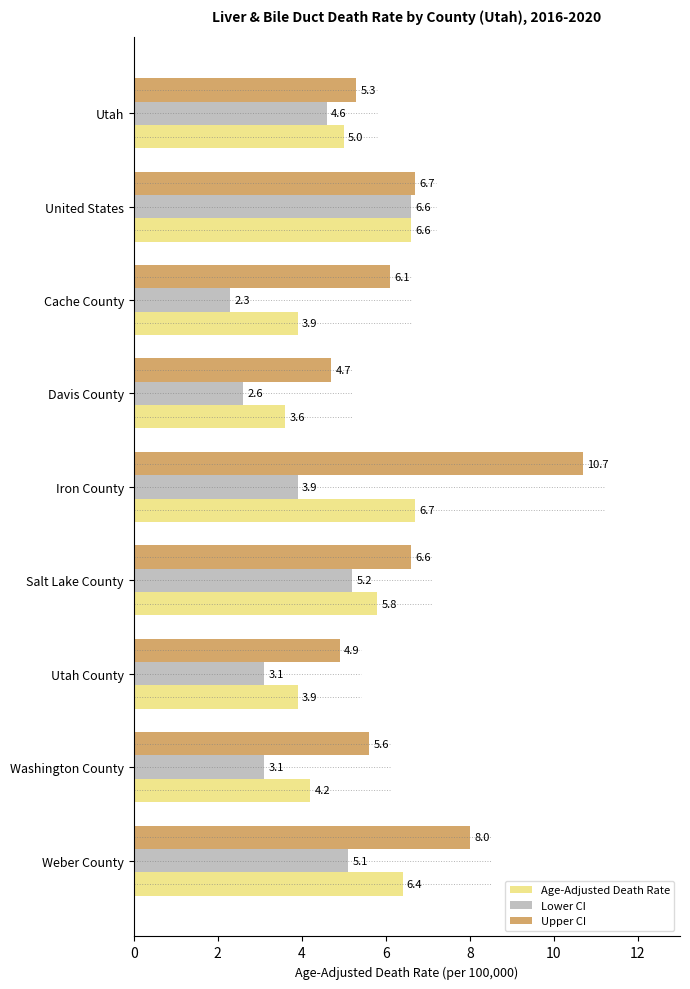

How many series are shown in this chart?

3